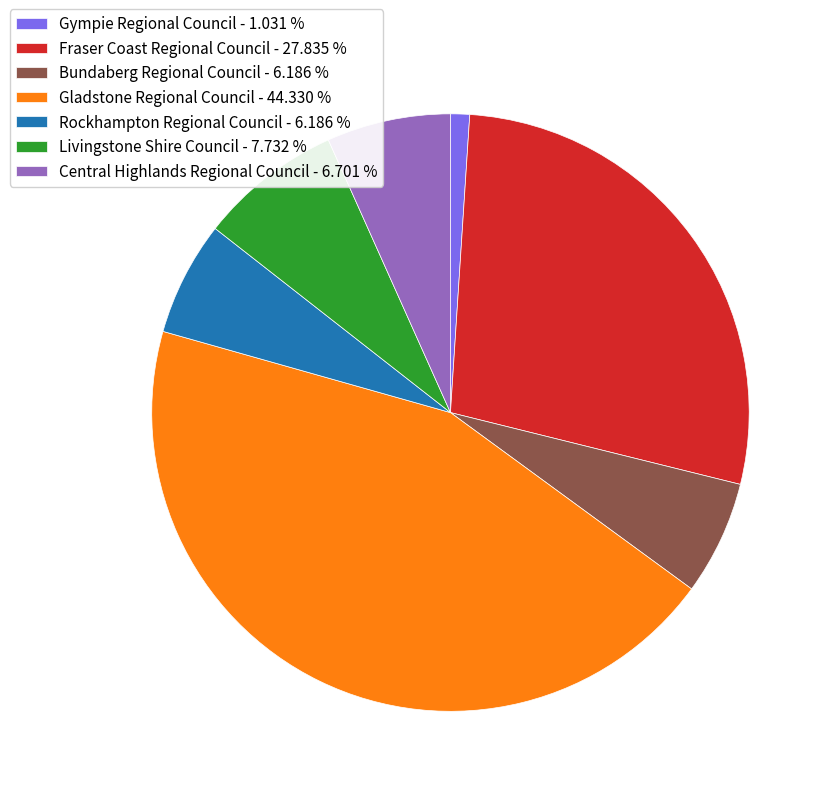

Between Rockhampton Regional Council and Gympie Regional Council, which is larger?

Rockhampton Regional Council